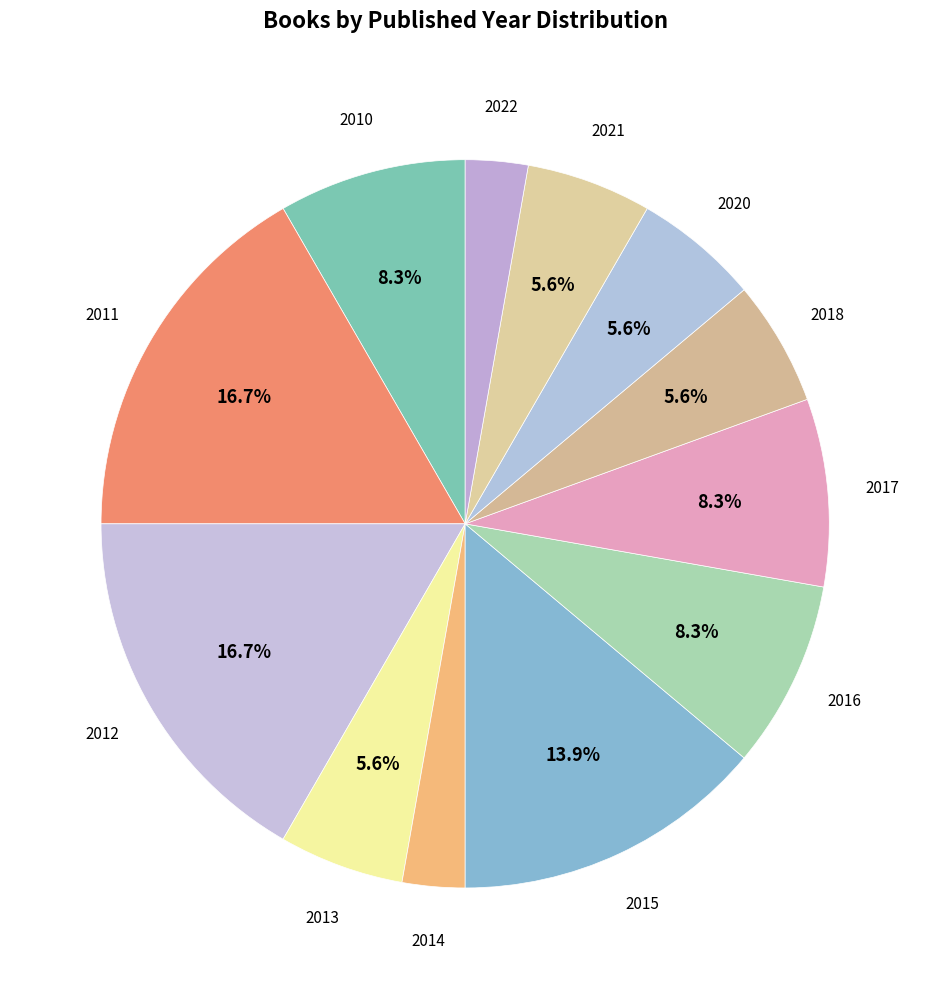

Rank the categories by value from highest to lowest.

2011, 2012, 2015, 2010, 2016, 2017, 2013, 2018, 2020, 2021, 2014, 2022